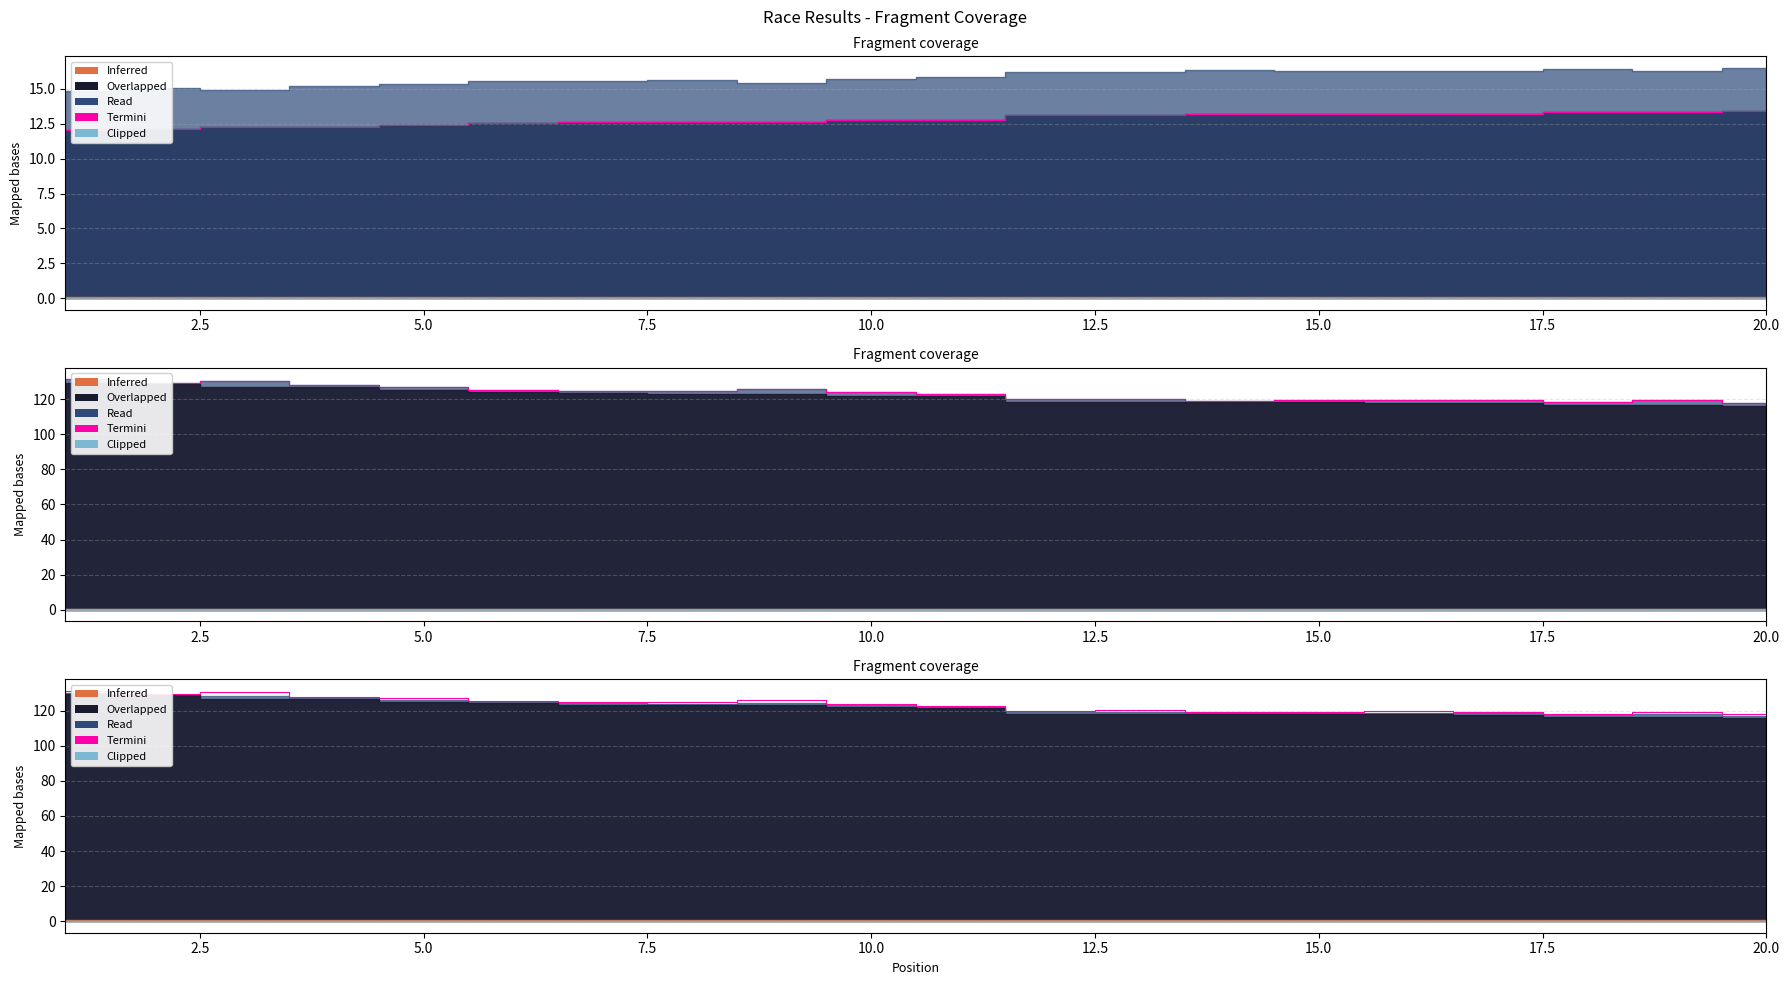

True or false: there are more than 2 points higher than both neighbors.

True